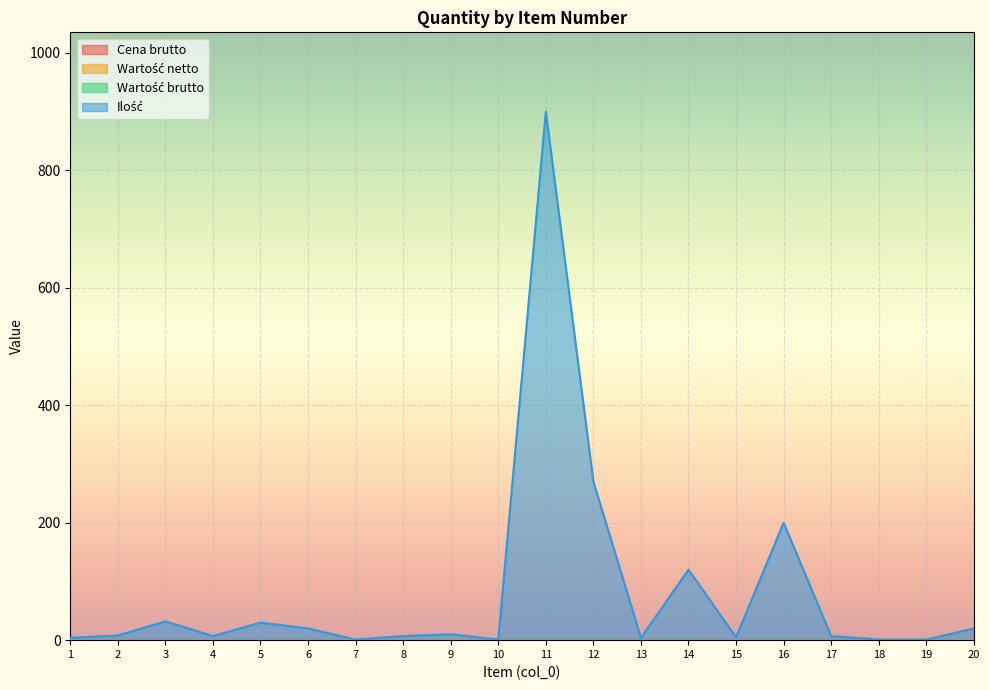

Reading right to left, list all the values displayed in this chart.

Cena brutto: 0	0	0	0	0	0	0	0	0	0	0	0	0	0	0	0	0	0	0	0
Wartość netto: 0	0	0	0	0	0	0	0	0	0	0	0	0	0	0	0	0	0	0	0
Wartość brutto: 0	0	0	0	0	0	0	0	0	0	0	0	0	0	0	0	0	0	0	0
Ilość: 20	1	1	7	200	5	120	4	270	900	1	10	7	1	20	30	7	32	8	4